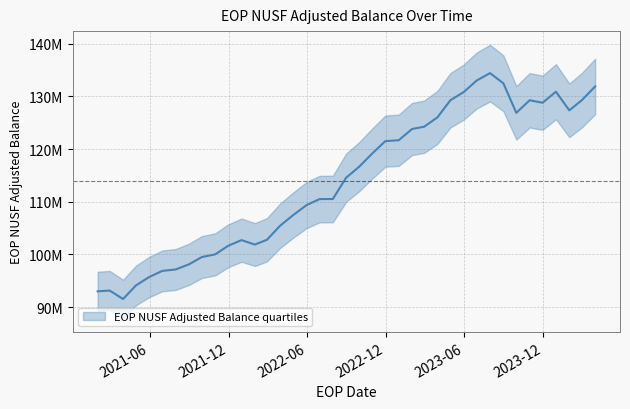

How many data points are less than 114567074?

19